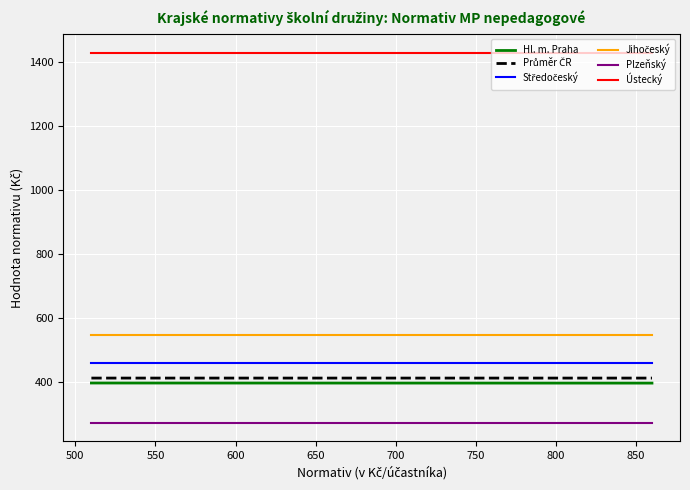

What is the average value of the Ústecký series?

1428.0